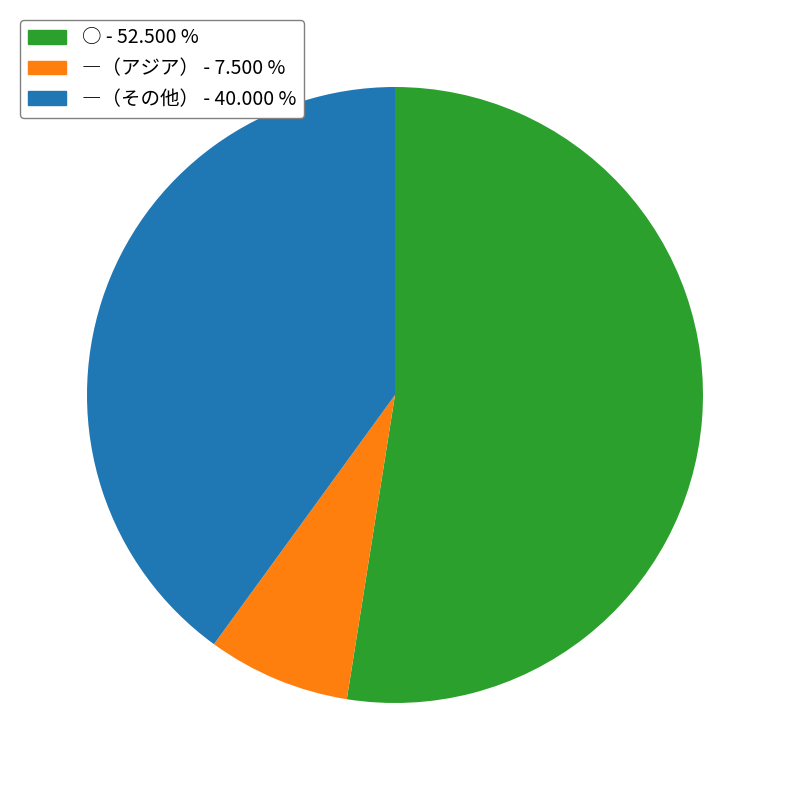

Count the number of slices in the pie.

3